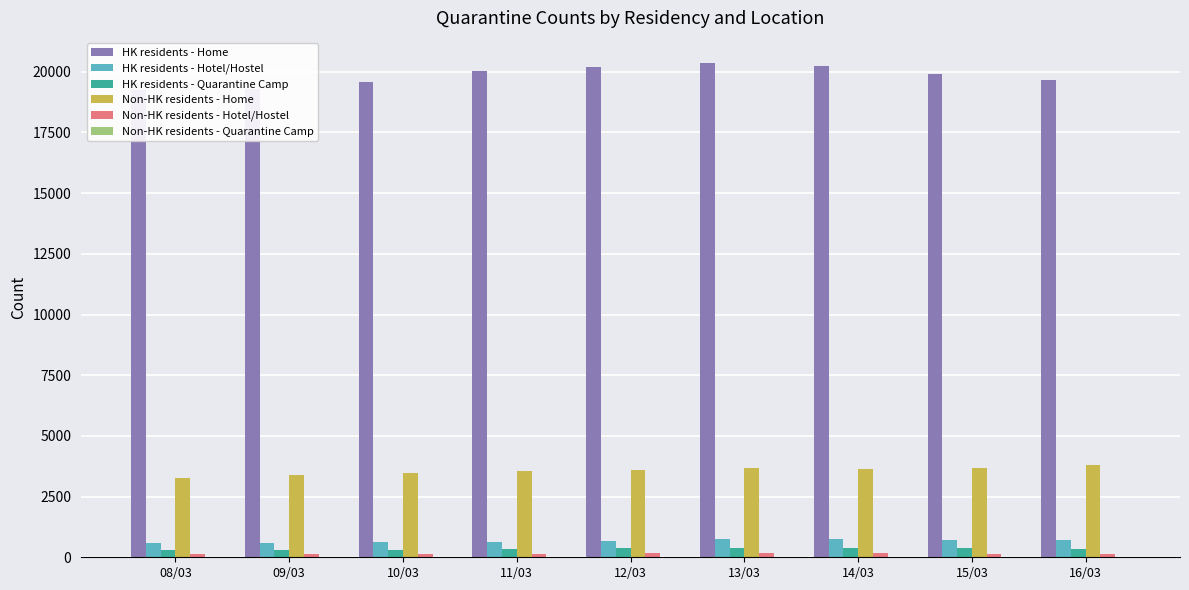

At 09/03, list the series in order from smallest to largest.

Non-HK residents - Quarantine Camp, Non-HK residents - Hotel/Hostel, HK residents - Quarantine Camp, HK residents - Hotel/Hostel, Non-HK residents - Home, HK residents - Home